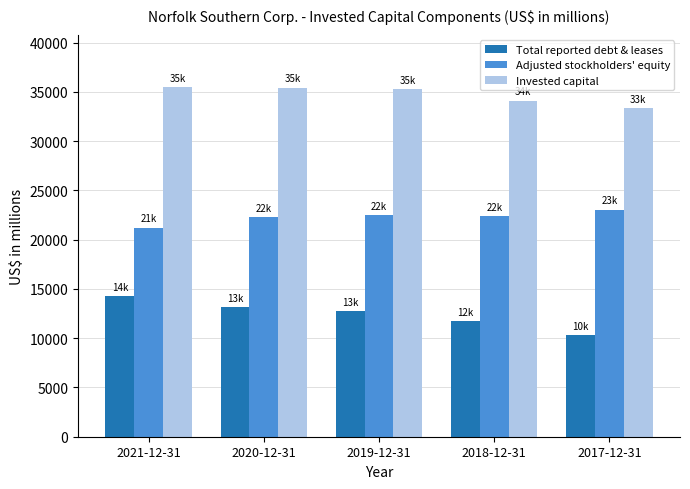

The Invested capital series shows 33382 at 2017-12-31. True or false?

True